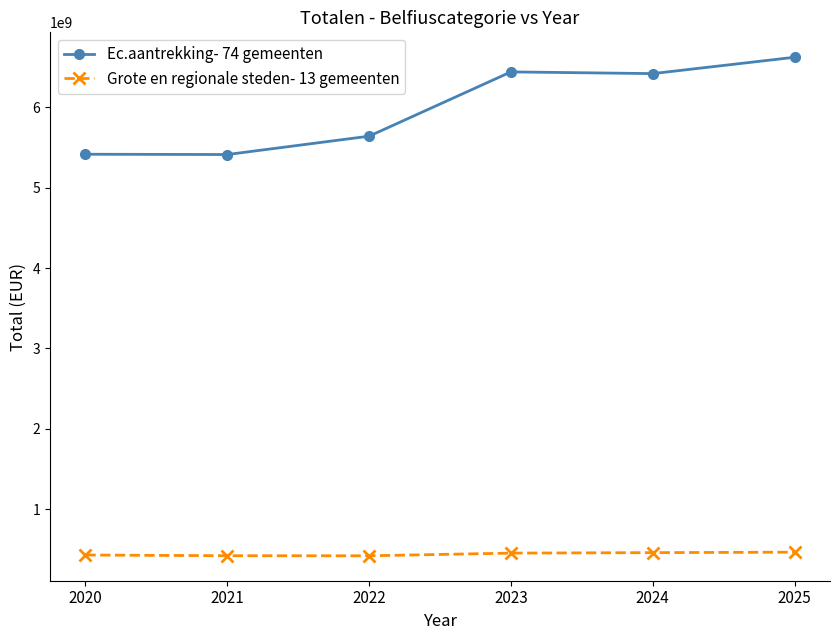

At which category does Ec.aantrekking- 74 gemeenten reach its first local peak?

2023